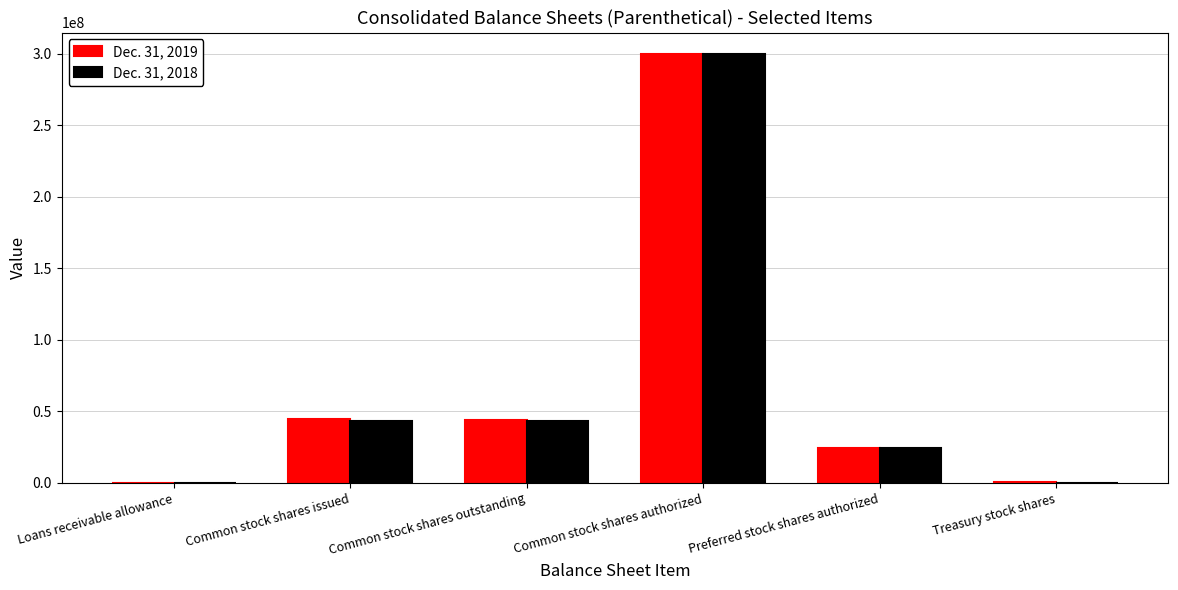

Which category has the highest value across all series?

Common stock shares authorized